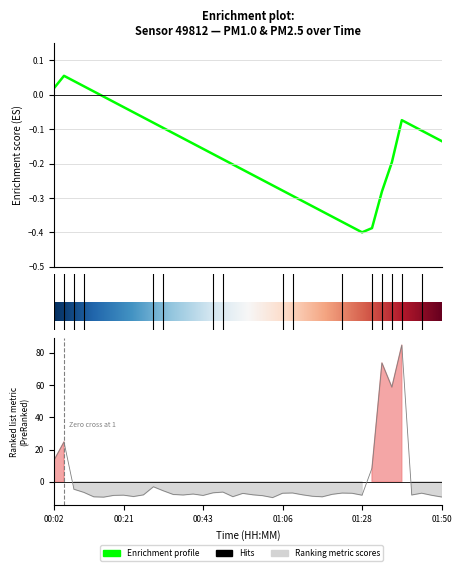

True or false: the data has more than 2 interior local peaks.

True